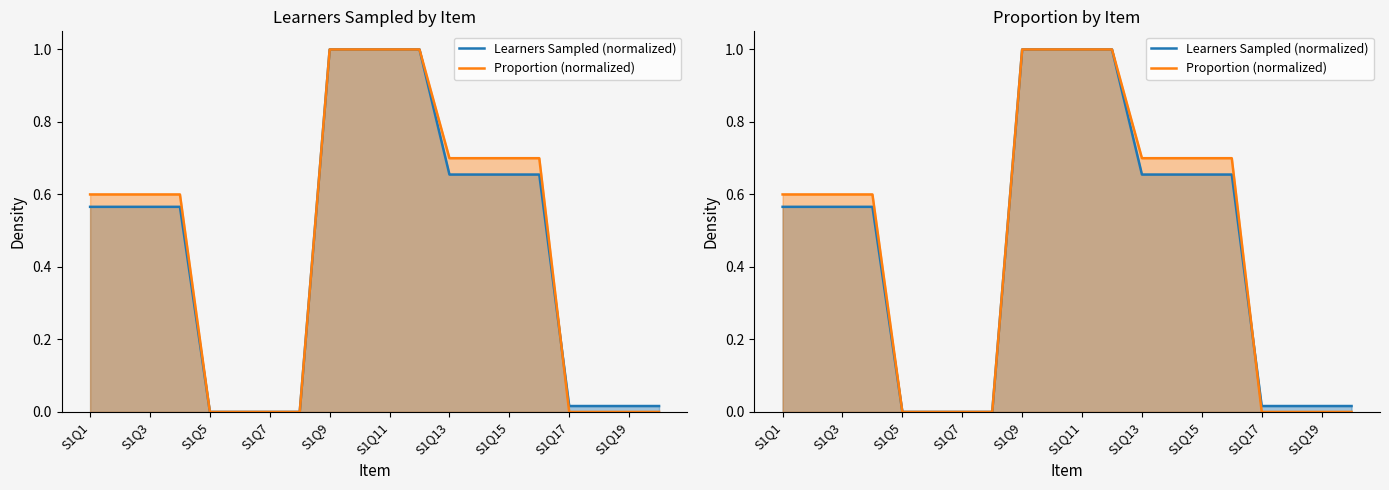

What are all the series names shown in the legend?

Learners Sampled (normalized), Proportion (normalized)